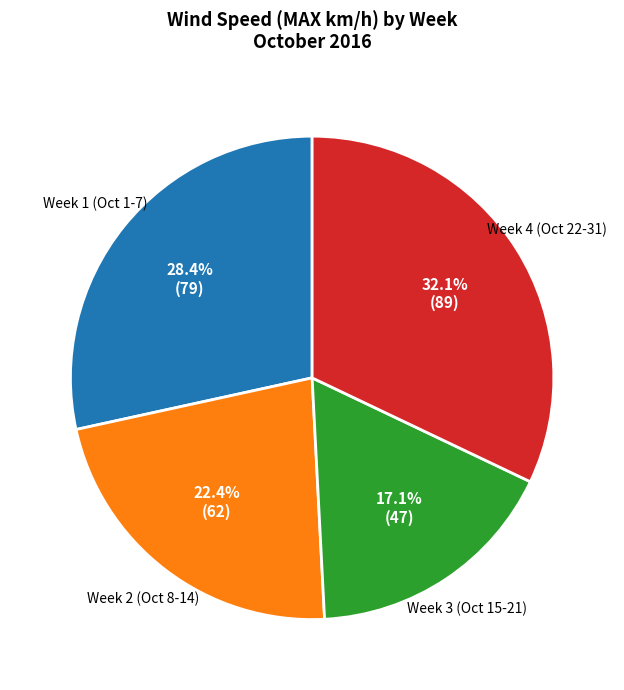

Count the number of slices in the pie.

4